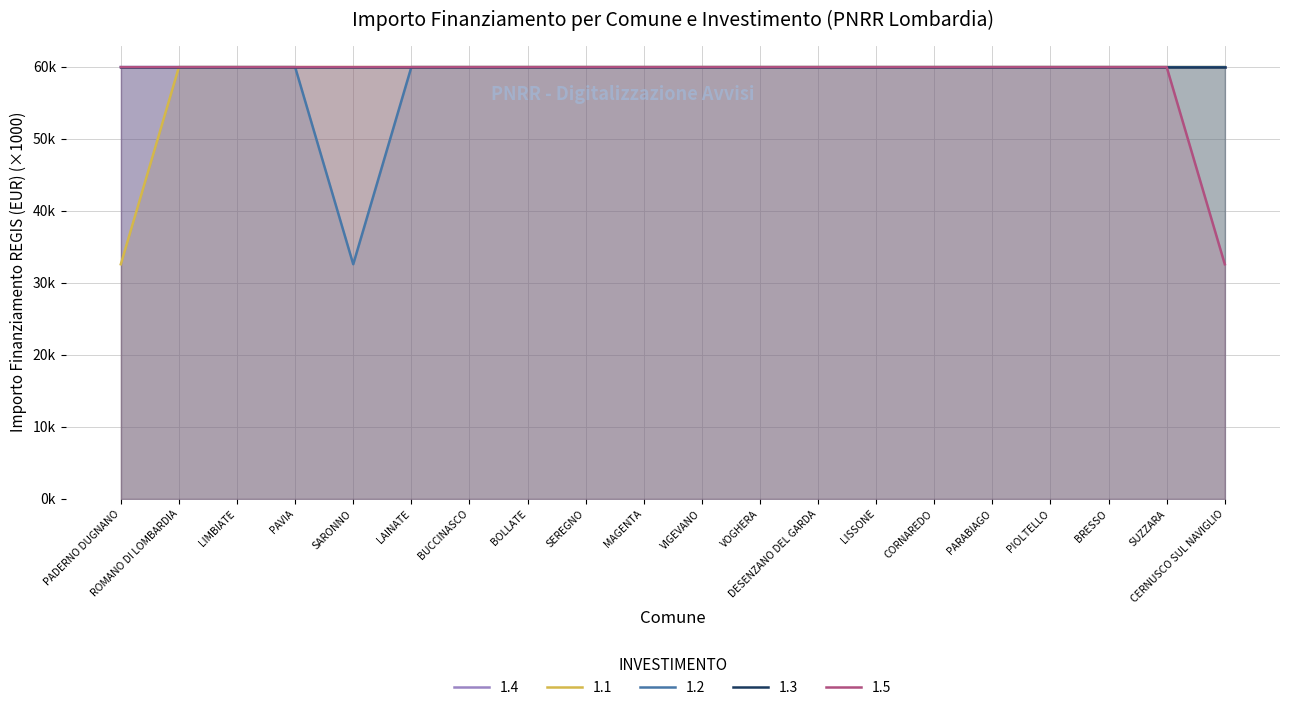

Which has a higher value, PIOLTELLO or LISSONE?

PIOLTELLO